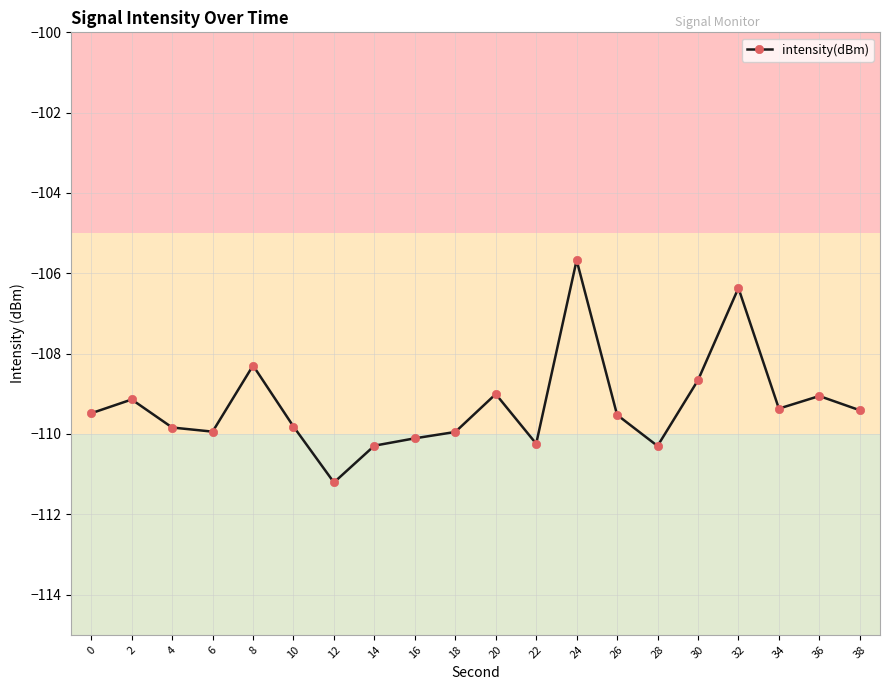

What is the sum of all values?

-2185.7